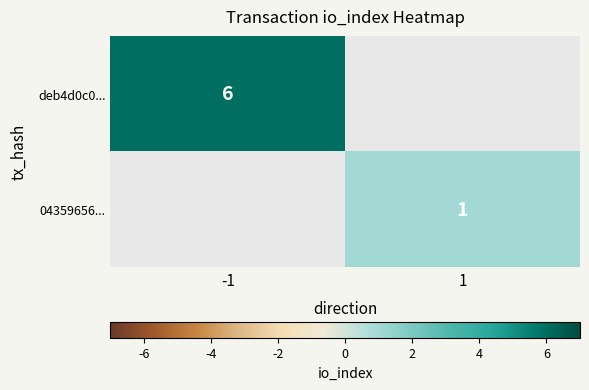

Which category has the lowest value across all series?

1